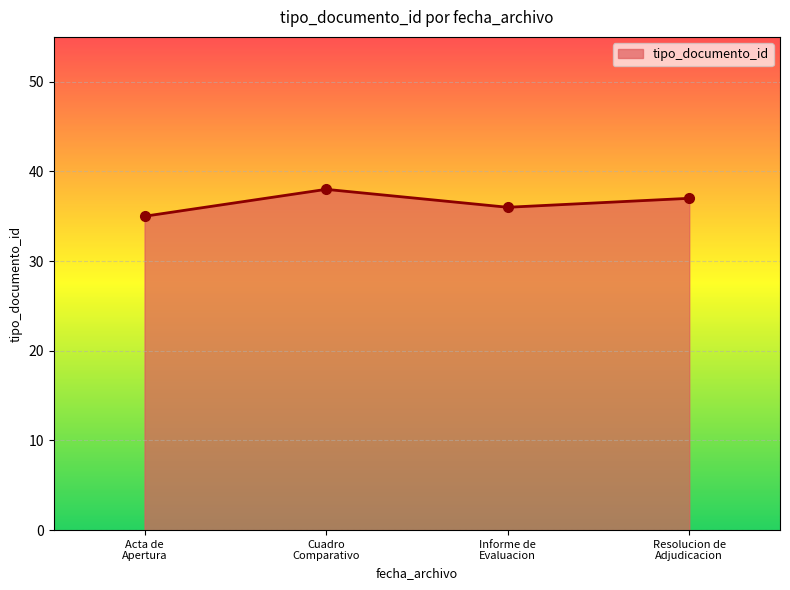

List the labels in order of value, largest first.

Cuadro
Comparativo, Resolucion de
Adjudicacion, Informe de
Evaluacion, Acta de
Apertura